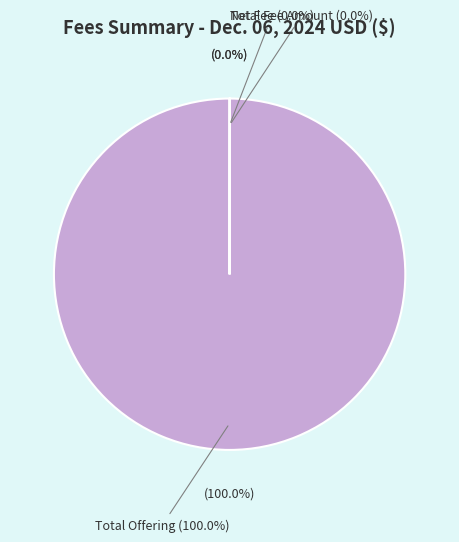

Which slice represents more than half of the pie?

Total Offering